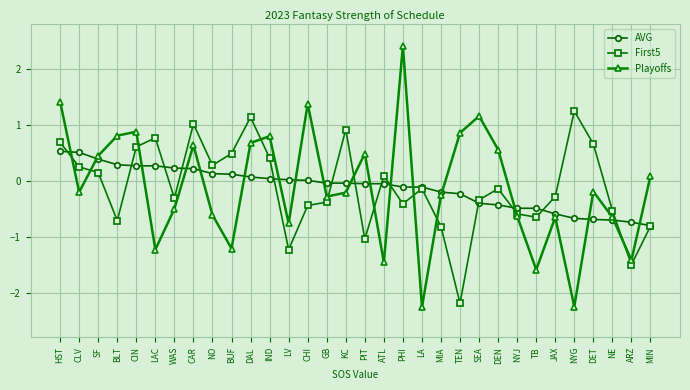

What is the difference between the Playoffs values at BLT and DAL?

0.1